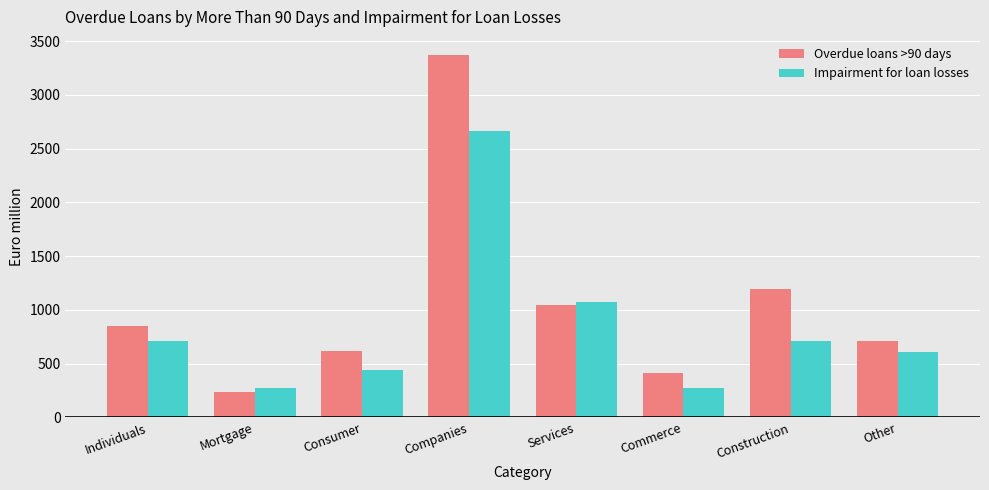

What is the difference between the Impairment for loan losses values at Commerce and Services?

796